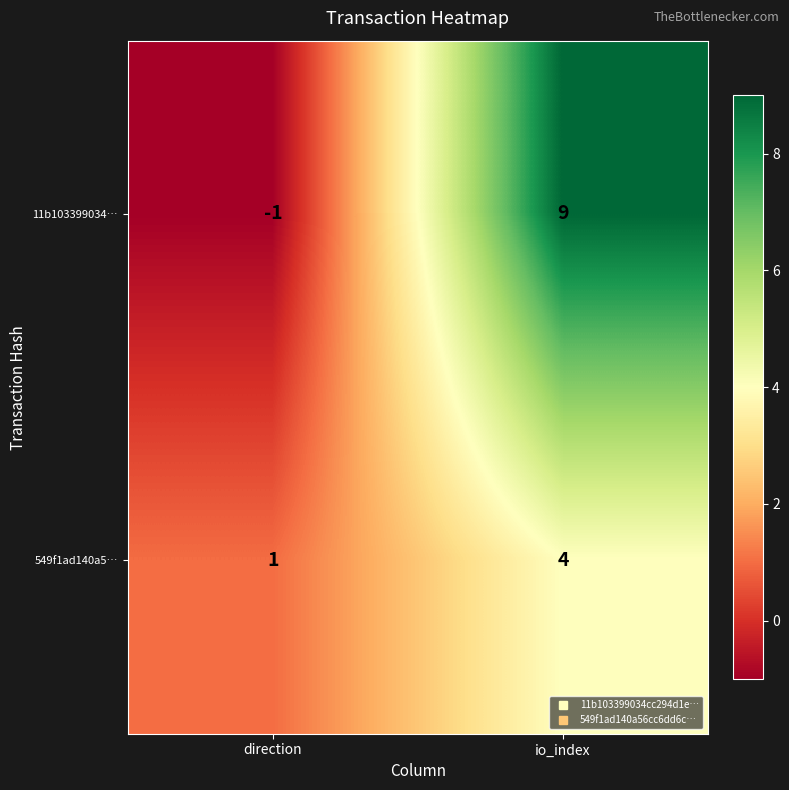

Reading left to right, list all the values displayed in this chart.

11b103399034…: -1	9
549f1ad140a5…: 1	4